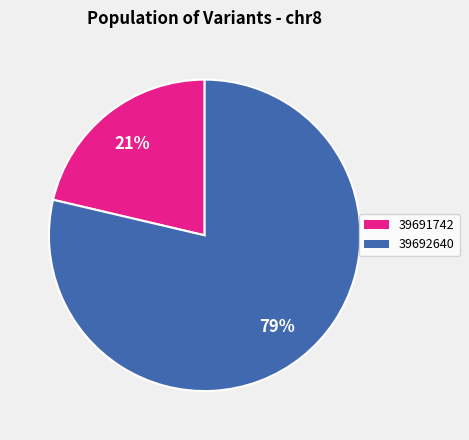

How many slices are in this pie chart?

2